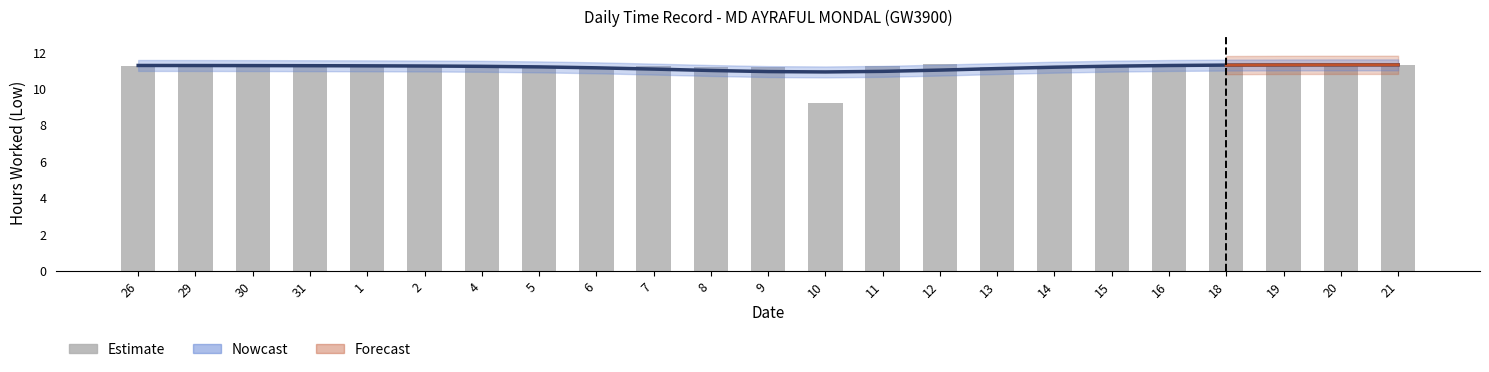

How many groups of bars are there?

23